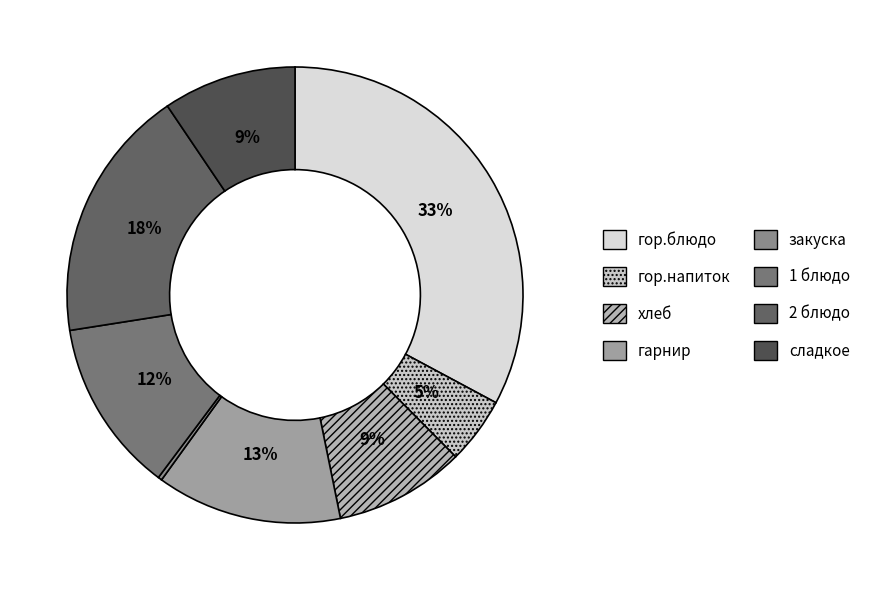

Does хлеб account for over 50% of the chart?

No